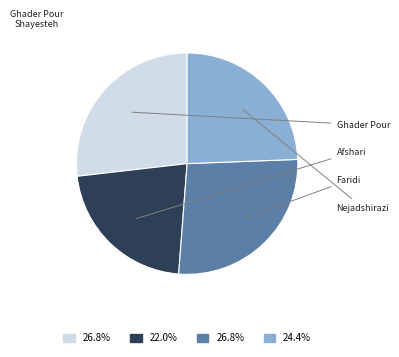

How many segments does this pie chart have?

4